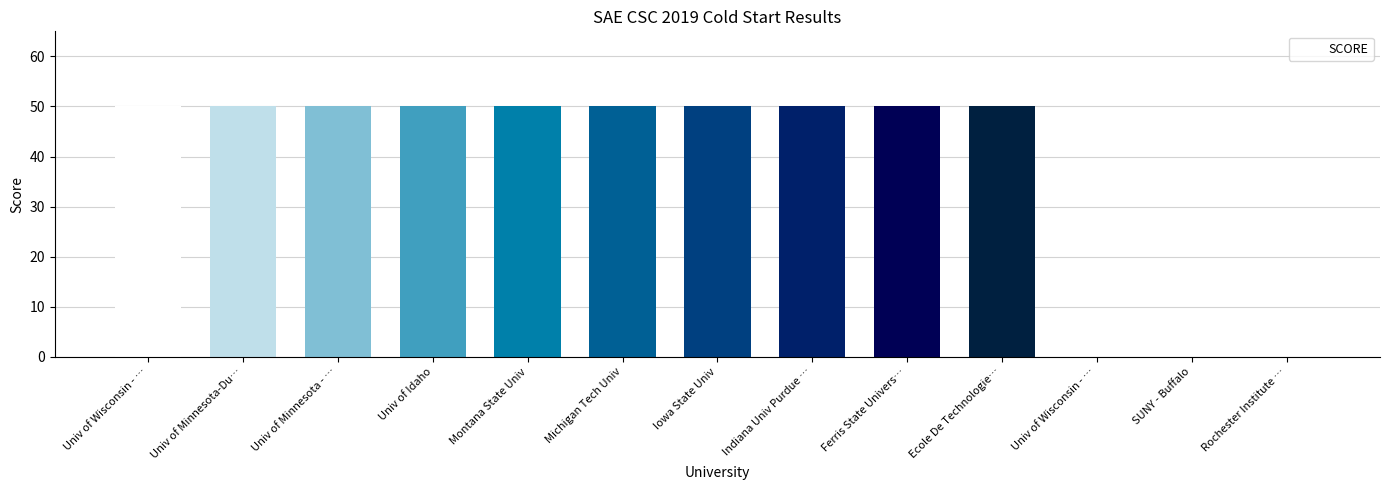

Rank the categories by value from lowest to highest.

Univ of Wisconsin - …, SUNY - Buffalo, Rochester Institute …, Univ of Wisconsin - …, Univ of Minnesota-Du…, Univ of Minnesota - …, Univ of Idaho, Montana State Univ, Michigan Tech Univ, Iowa State Univ, Indiana Univ Purdue …, Ferris State Univers…, Ecole De Technologie…